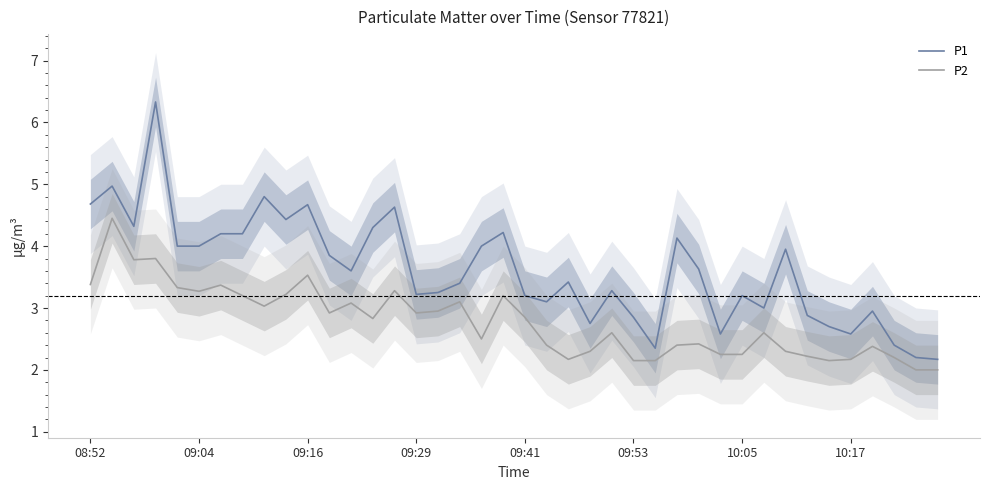

What is the sum of the P1 values at 24 and 38?

5.5